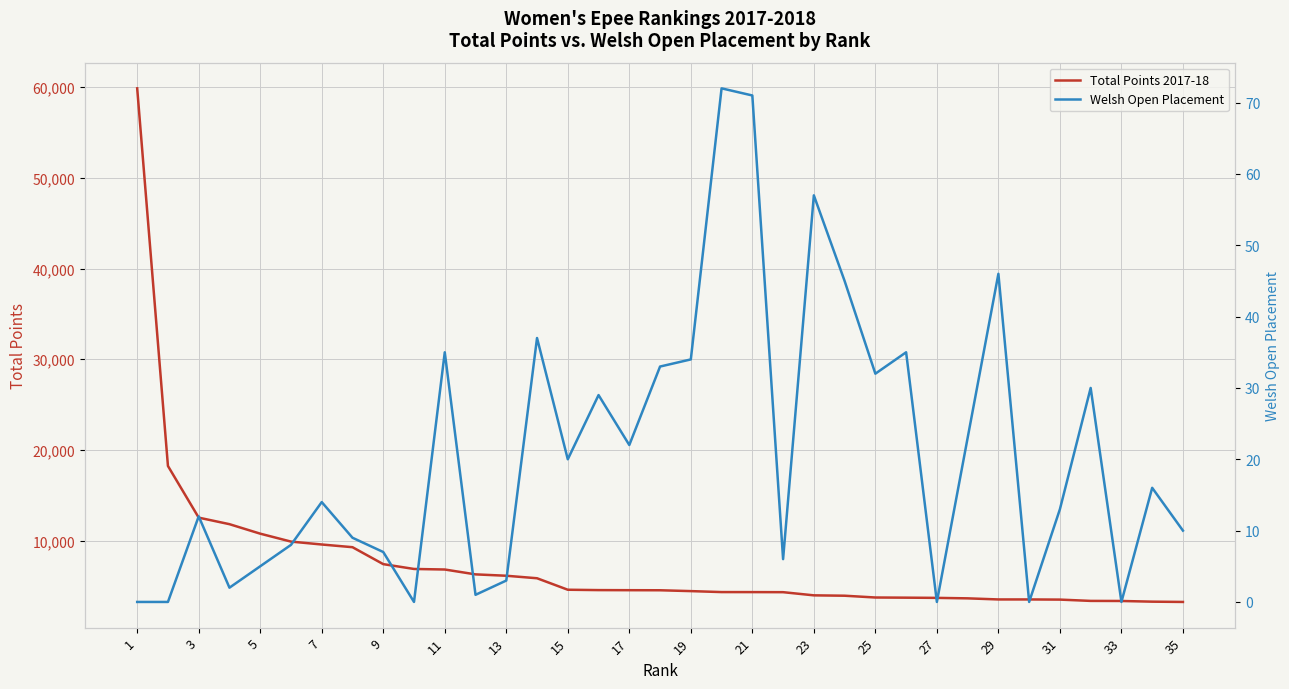

True or false: Total Points 2017-18 and Welsh Open Placement intersect in this chart.

False